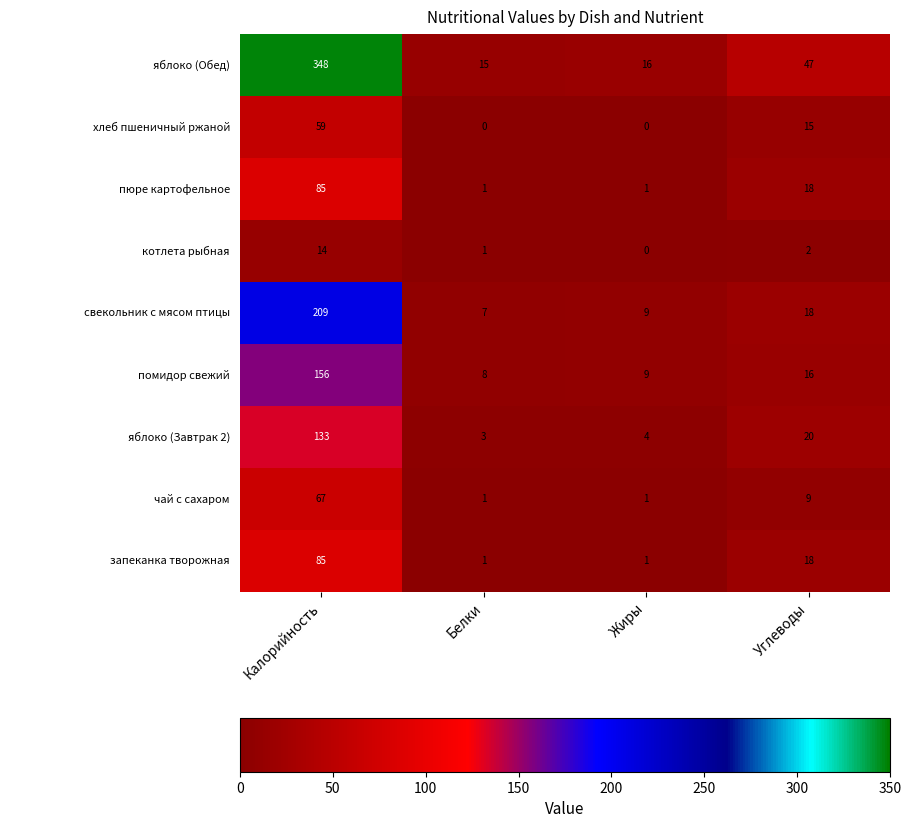

At how many categories does at least one series exceed 296?

1